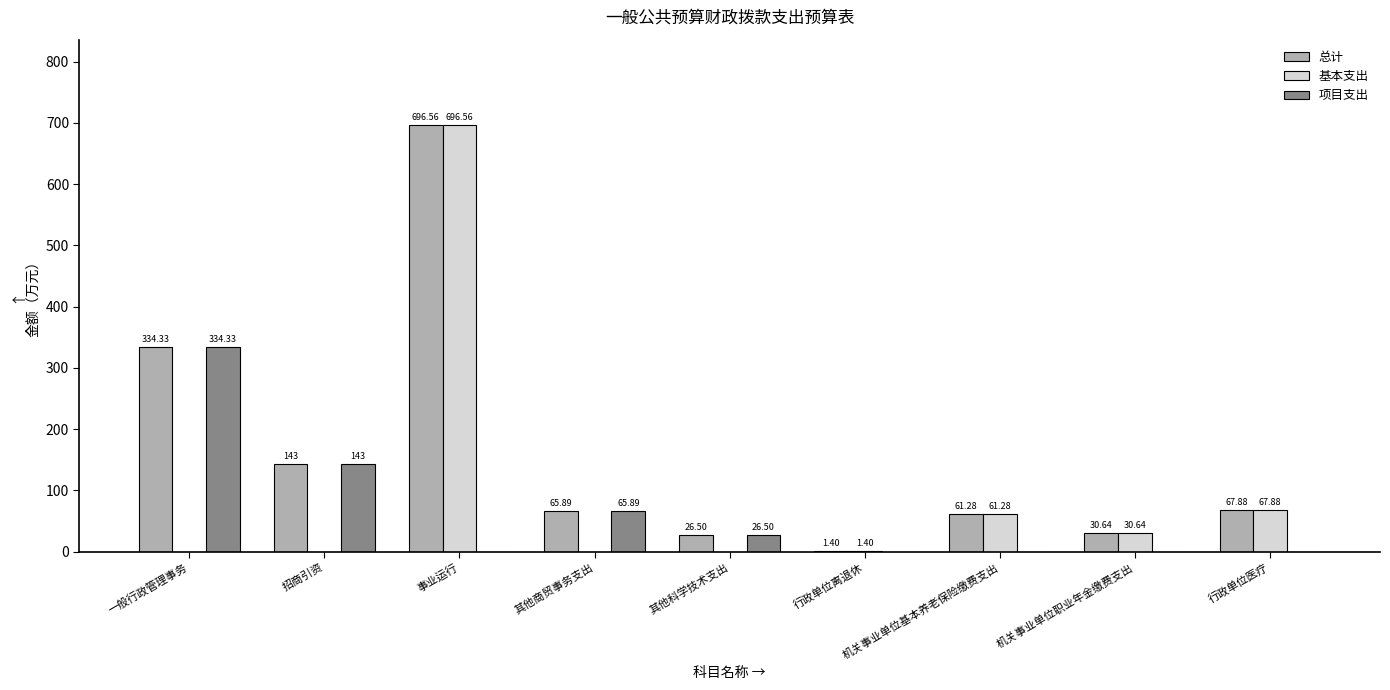

Which series has the largest total across all categories?

总计